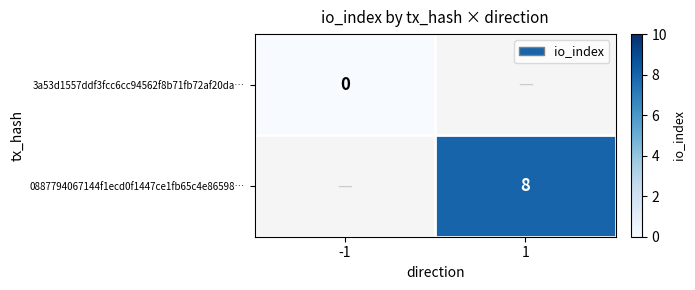

Is the value of 3a53d1557ddf3fcc6cc94562f8b71fb72af20da… at -1 greater than the value of 0887794067144f1ecd0f1447ce1fb65c4e86598… at 1?

No